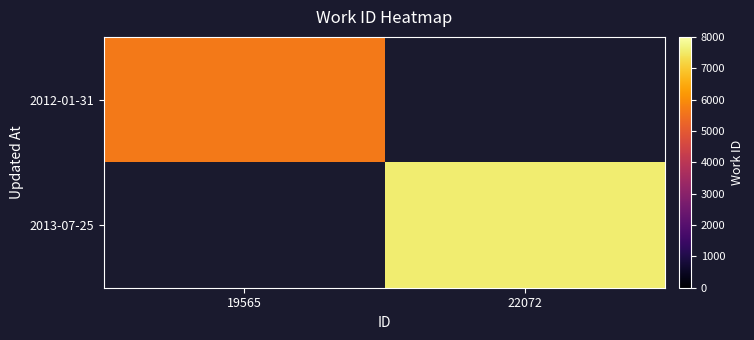

Is the value of 2012-01-31 at 19565 greater than the value of 2013-07-25 at 22072?

No